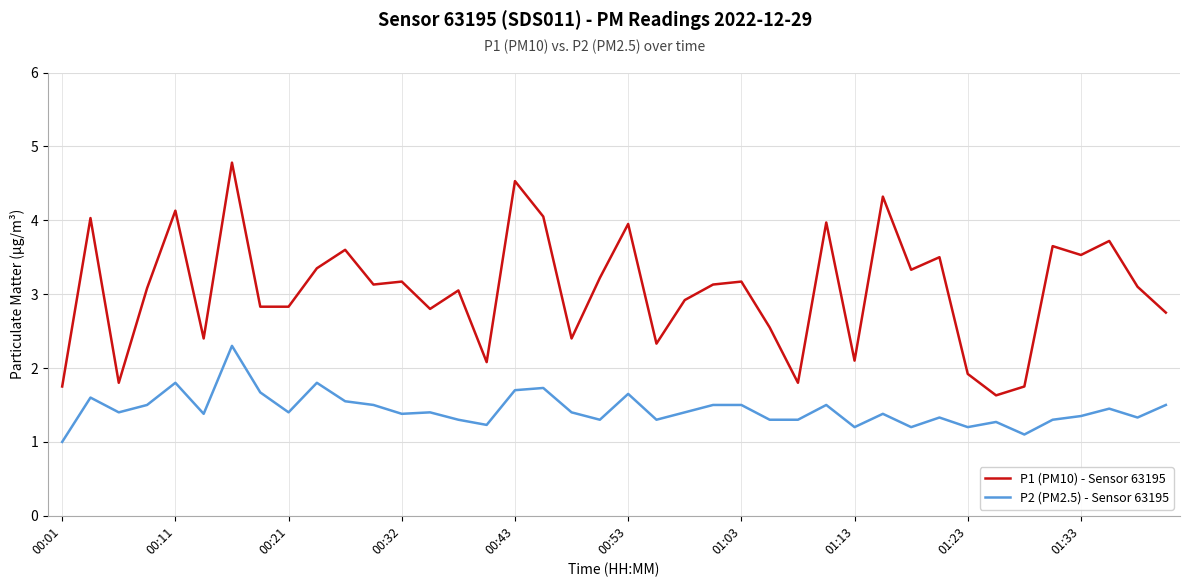

True or false: P2 (PM2.5) - Sensor 63195 and P1 (PM10) - Sensor 63195 cross at least once.

False